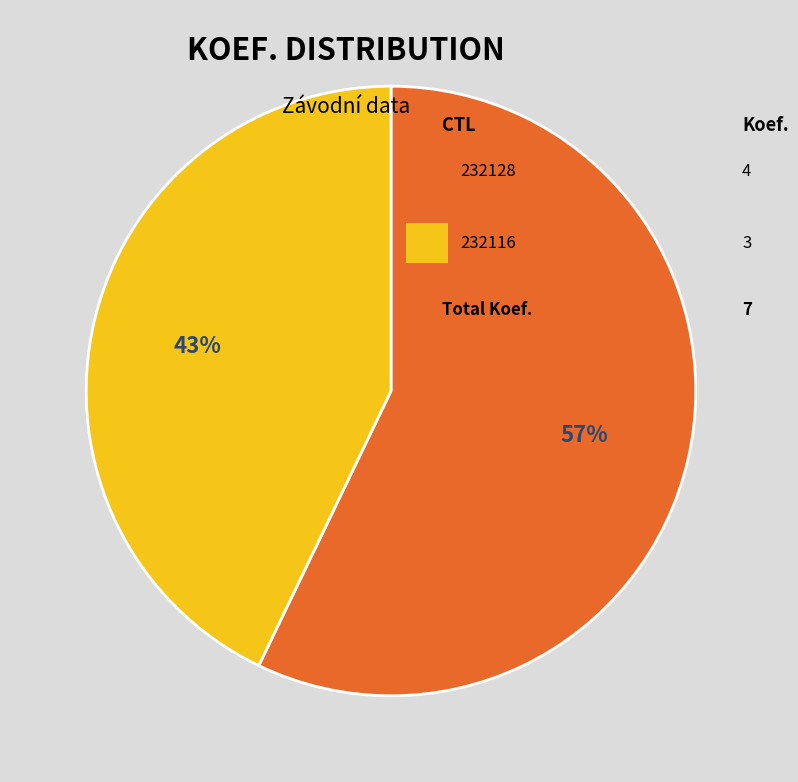

Is there any slice that represents more than half of the pie?

Yes